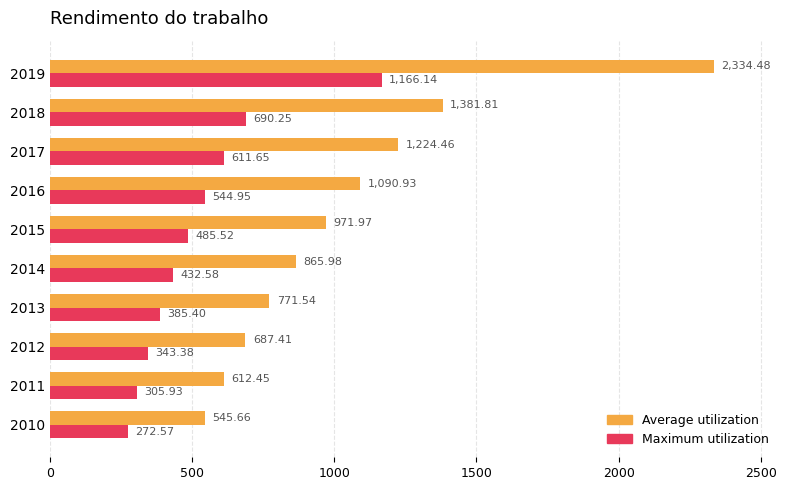

Which series has the widest spread of values?

Average utilization